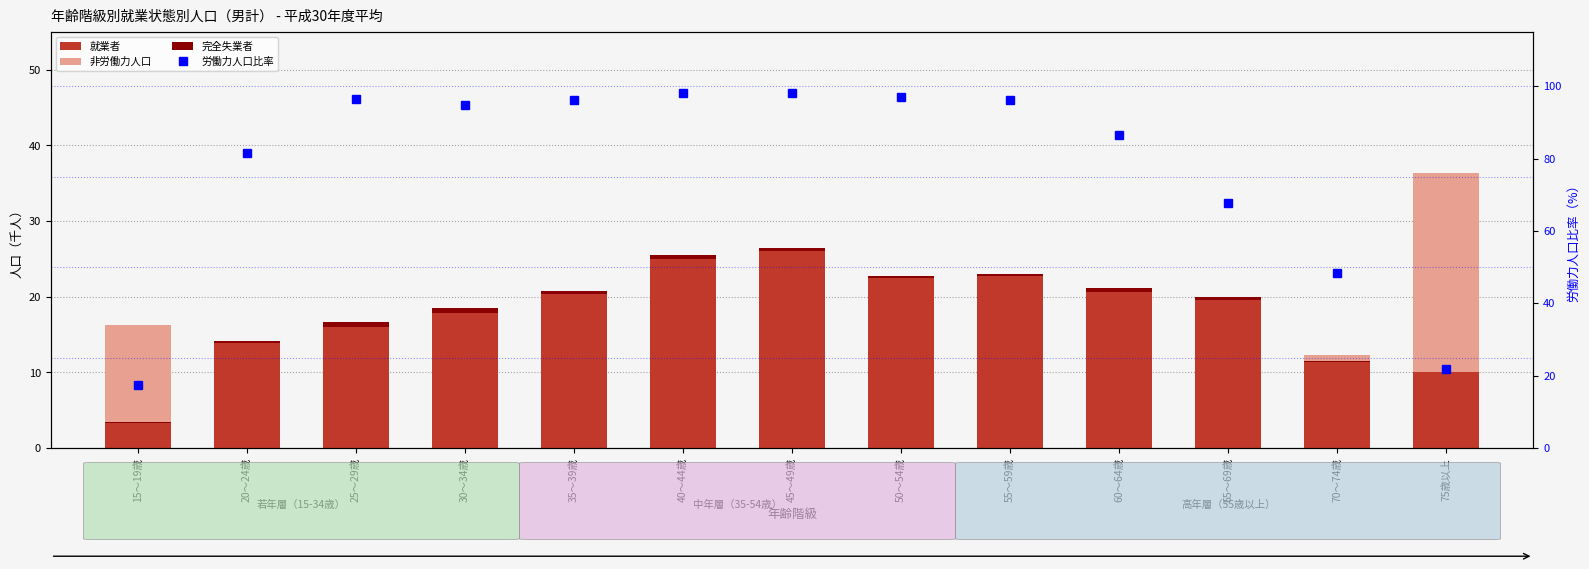

Reading left to right, list all the values displayed in this chart.

就業者: 3.3	13.9	16.0	17.8	20.3	25.0	26.0	22.5	22.8	20.6	19.6	11.4	10.0
非労働力人口: 16.3	3.2	0.6	1.0	0.8	0.5	0.5	0.6	0.9	3.3	9.6	12.3	36.4
完全失業者: 0.1	0.3	0.6	0.7	0.5	0.5	0.4	0.3	0.2	0.5	0.4	0.1	0.1
労働力人口比率: 17.3	81.6	96.5	94.9	96.3	98.1	98.1	97.0	96.2	86.5	67.6	48.3	21.8